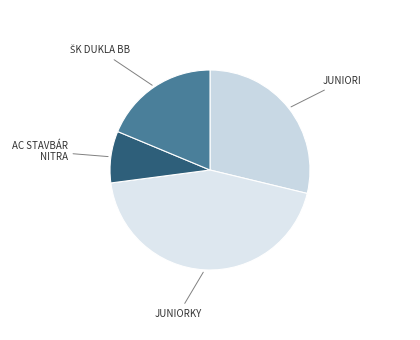

Approximately how many times larger is the value at JUNIORI compared to JUNIORKY?

0.7